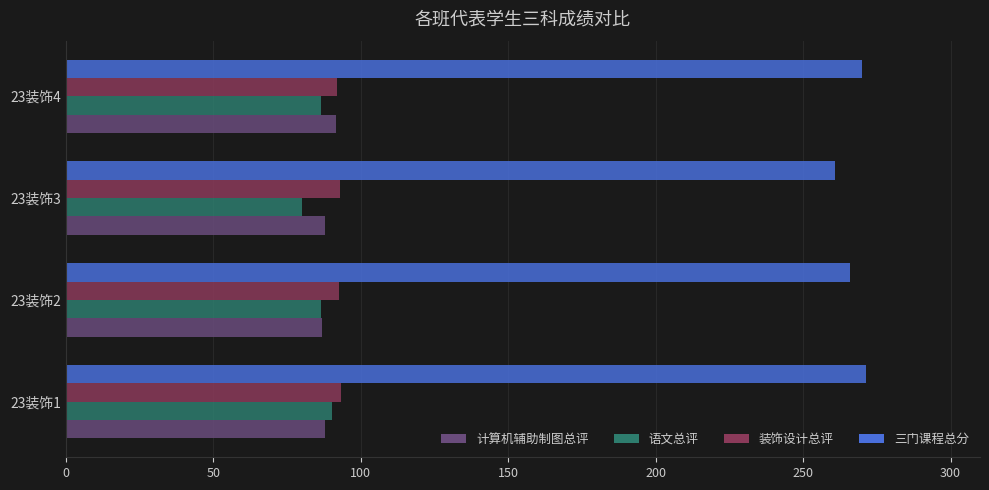

What is the average value of the 语文总评 series?

85.8